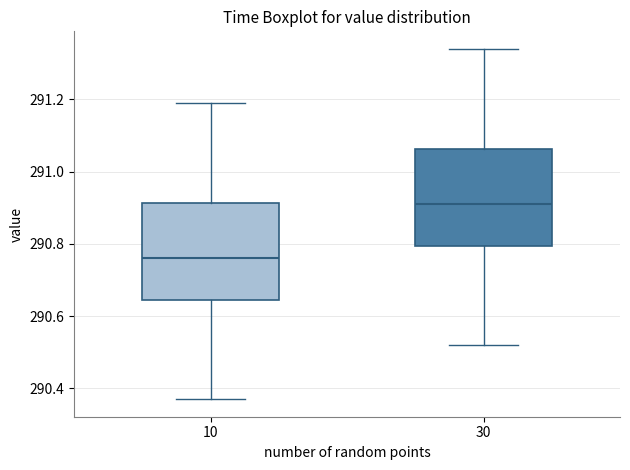

Reading left to right, read every box against the y-axis: the position of its median line, the range the box covers, and the ends of its whiskers. The values are not printed on the chart, so give them approximately, as read against the axis.

10: median 290.76, box 290.64 to 290.92, whiskers 290.38 to 291.20
30: median 290.92, box 290.80 to 291.06, whiskers 290.52 to 291.34